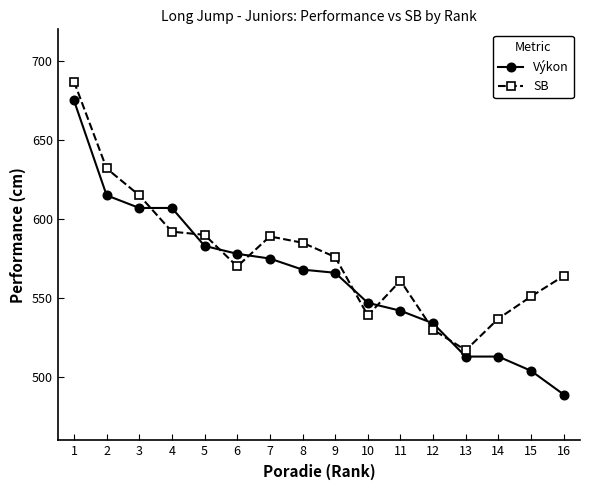

Where do Výkon and SB first cross each other?

3 and 4